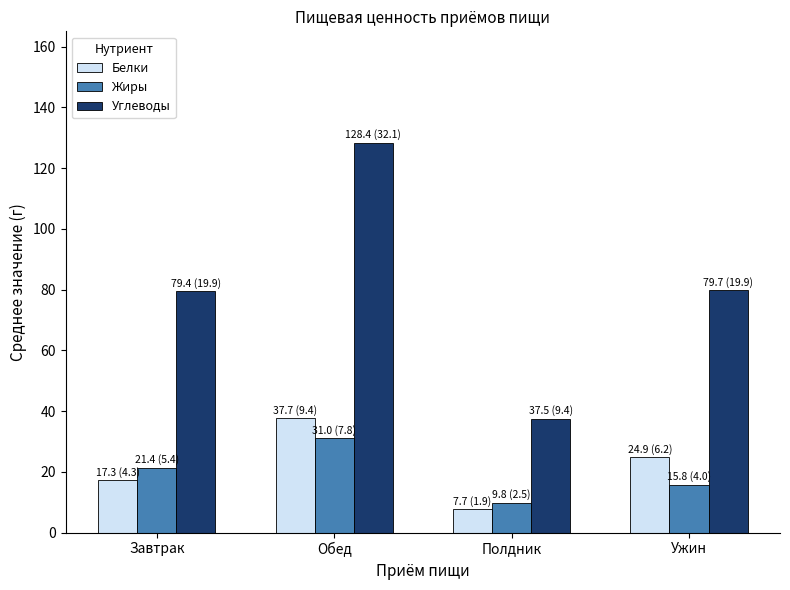

What is the value of the Белки bar at the 4th from the left?

24.9